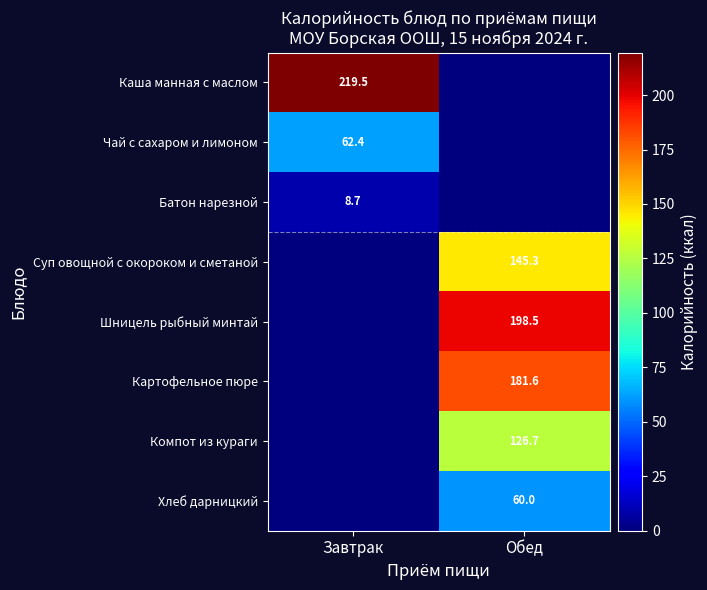

Which has a higher value, Обед or Завтрак?

Завтрак